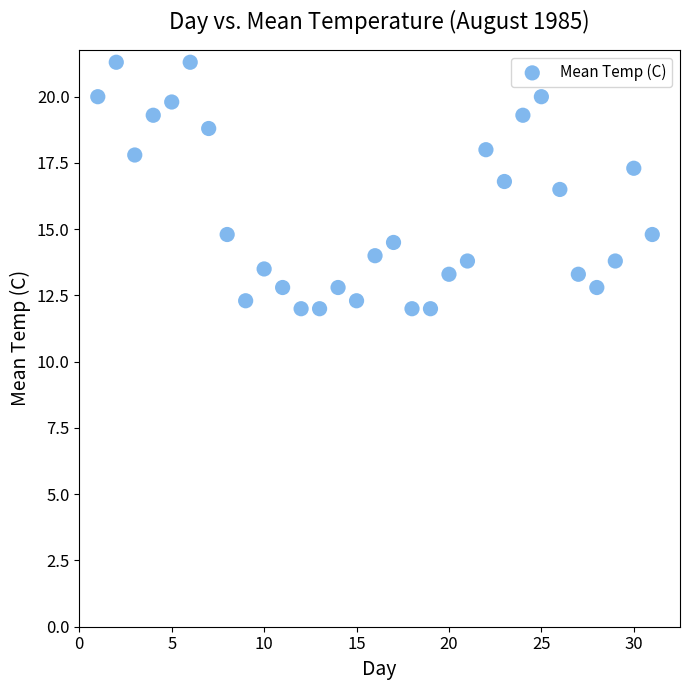

What Y value in the scatter plot is closest to 16?

16.5